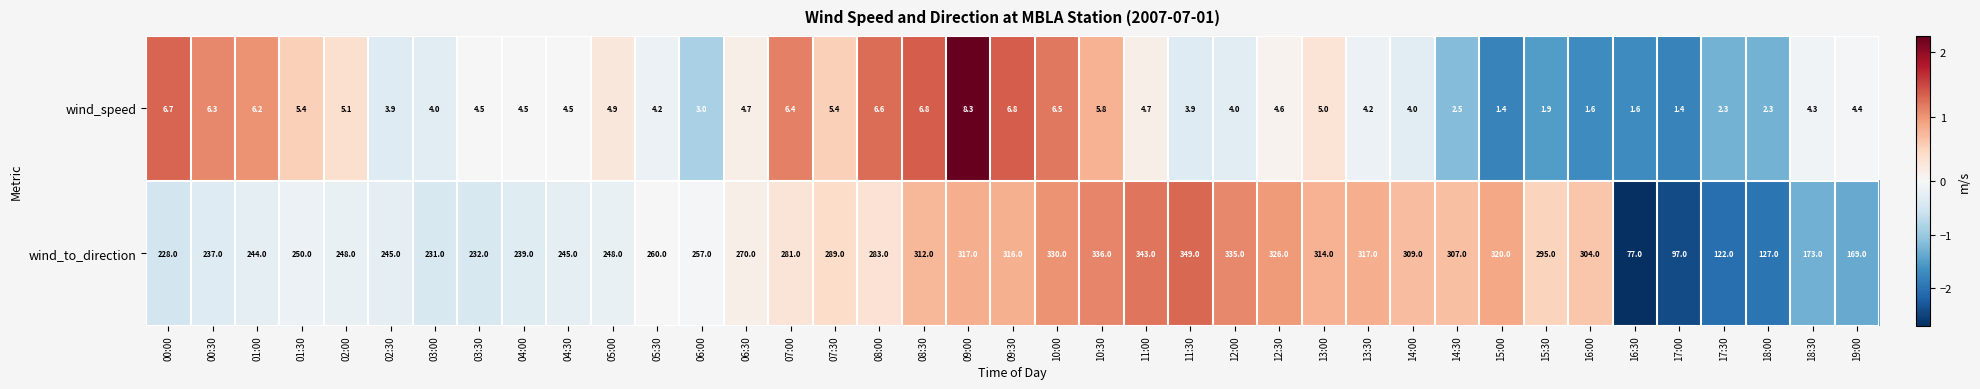

The wind_speed series shows 5.0 at 13:00. True or false?

True